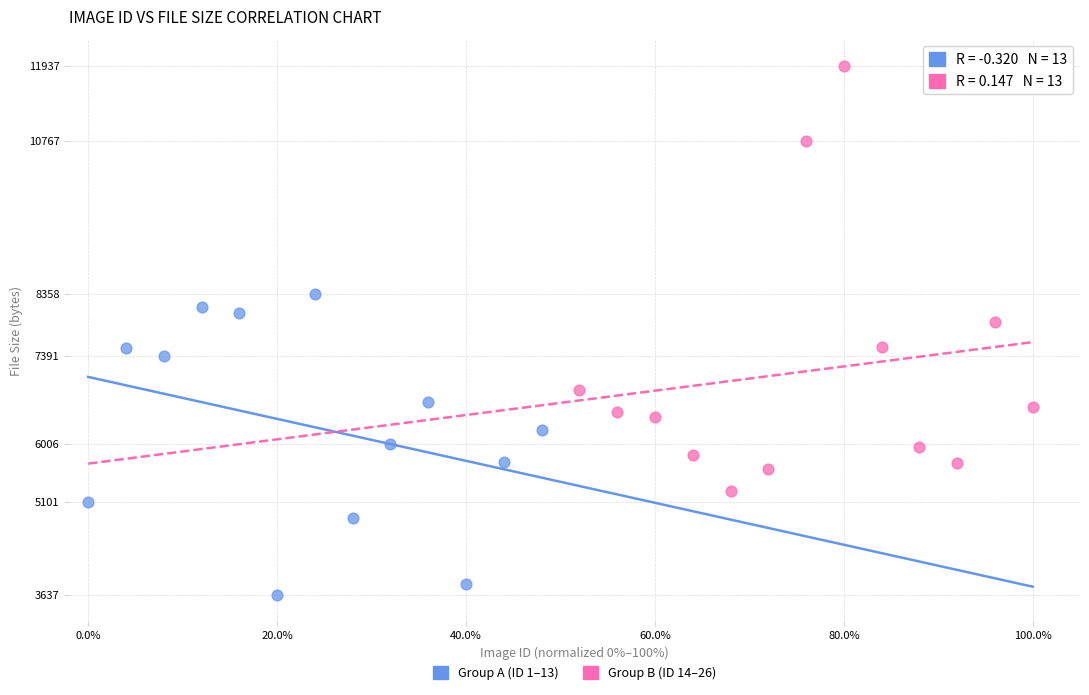

Which series reaches the minimum Y coordinate?

Group A (ID 1–13)